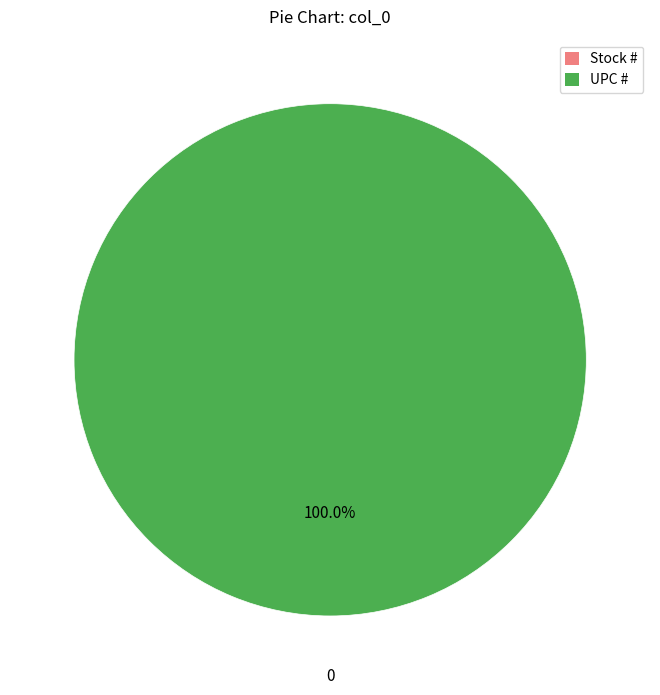

To the nearest percent, what is the difference between the largest and smallest slice percentages?

100%